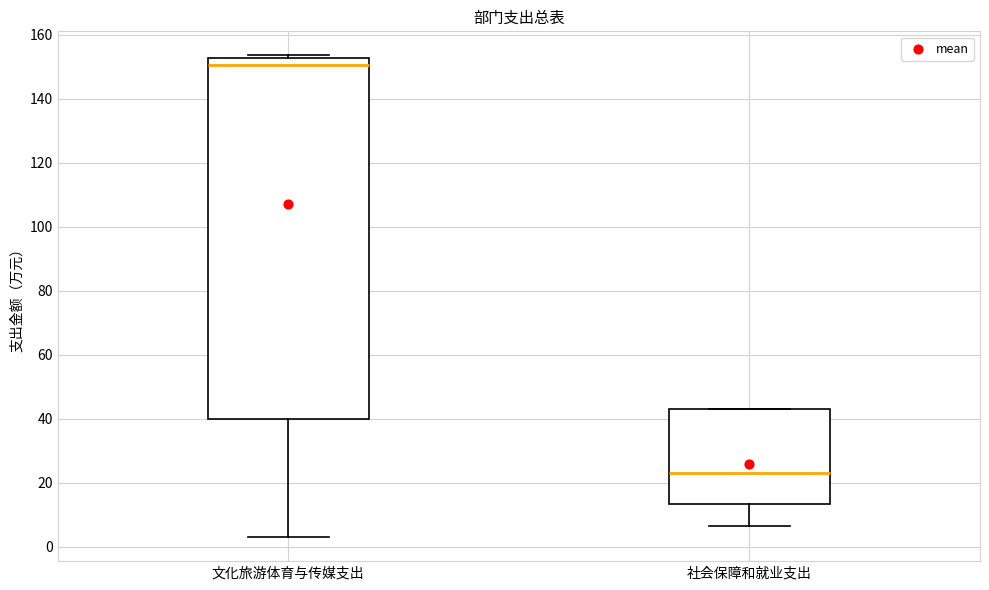

Which box is the tallest, from its lower edge to its upper edge?

文化旅游体育与传媒支出